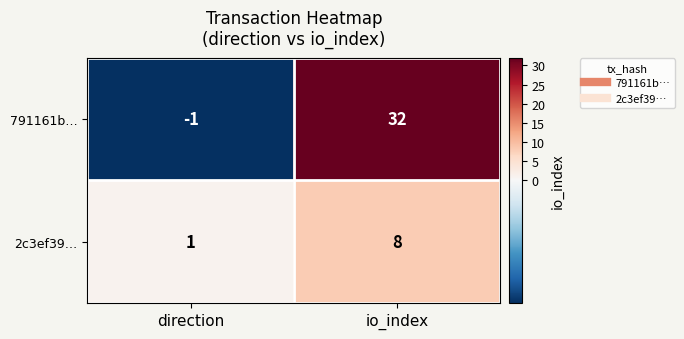

The 2c3ef39… series shows 8 at io_index. True or false?

True